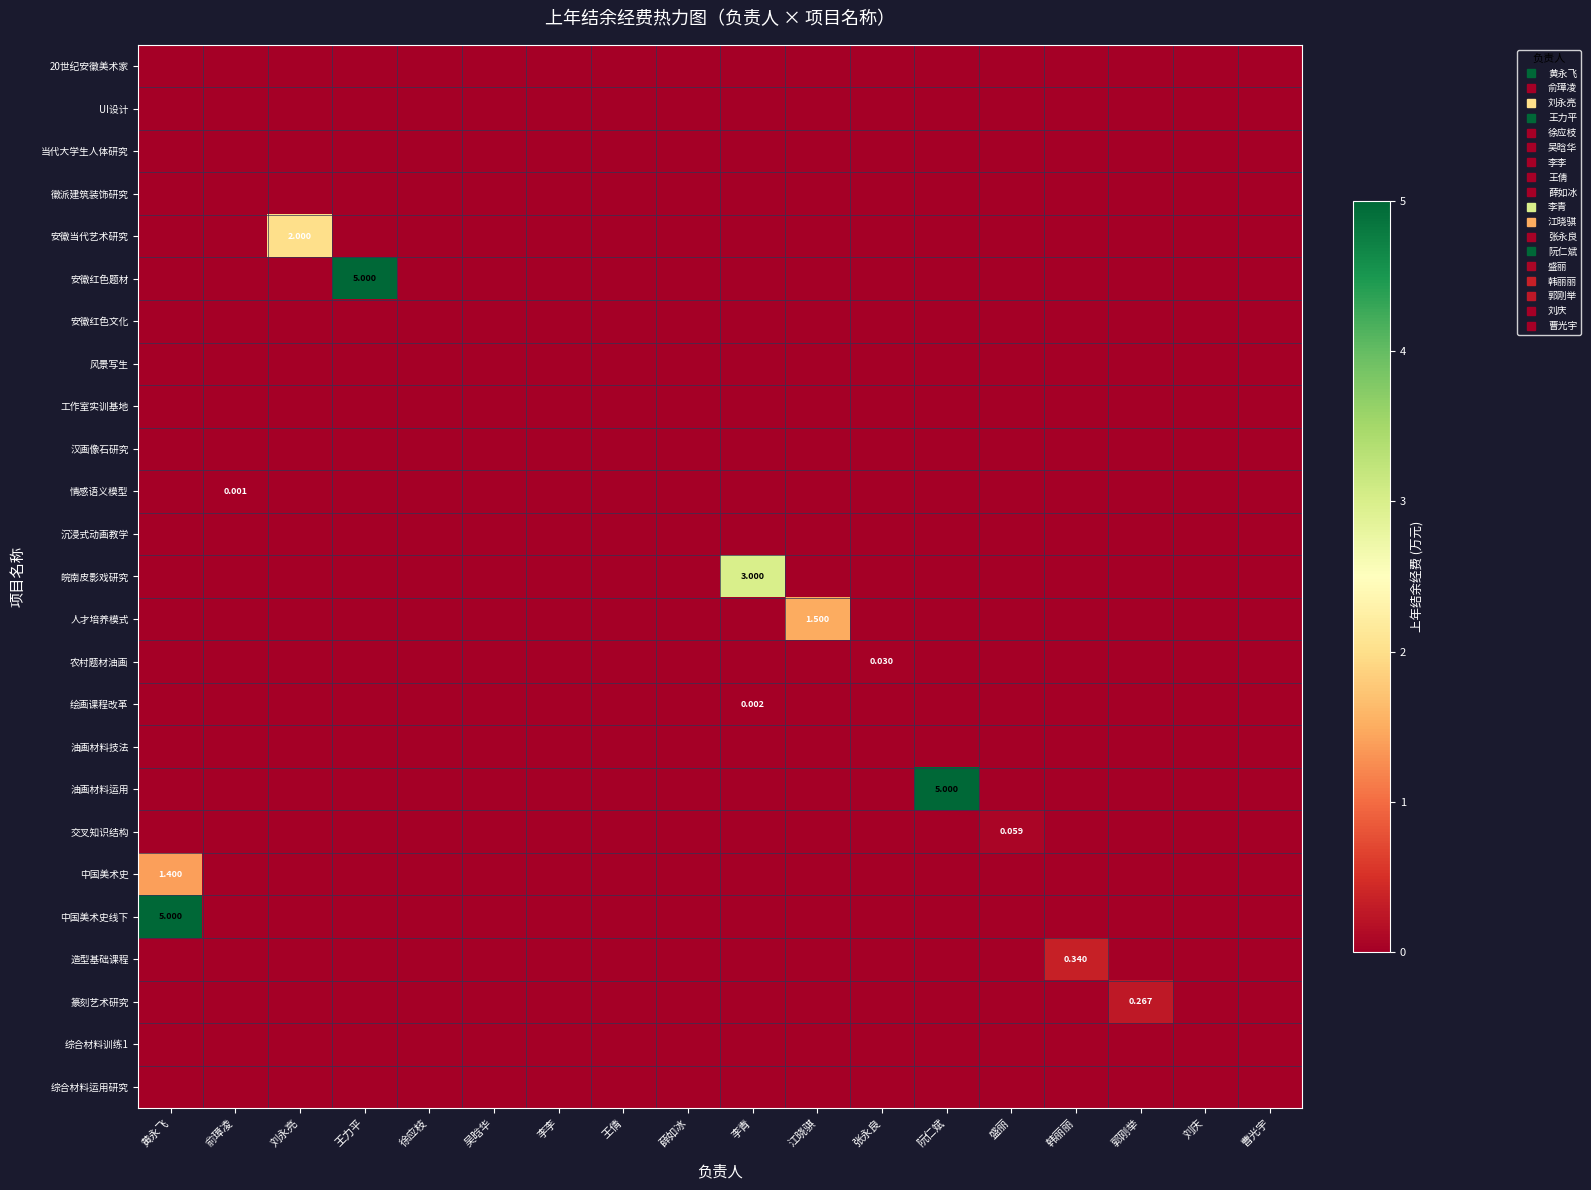

Is it true that 中国美术史线下 equals 0.0 at 王倩?

True